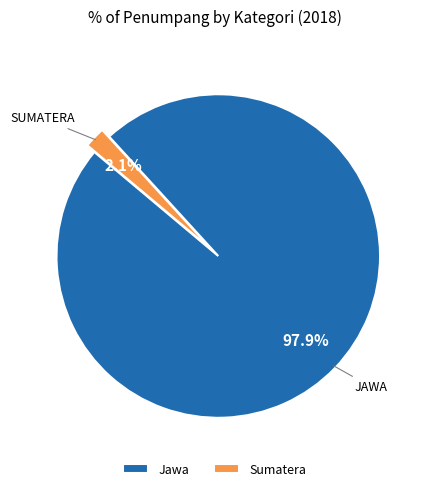

To the nearest percent, what is the difference between the Jawa and Sumatera slice percentages?

96%